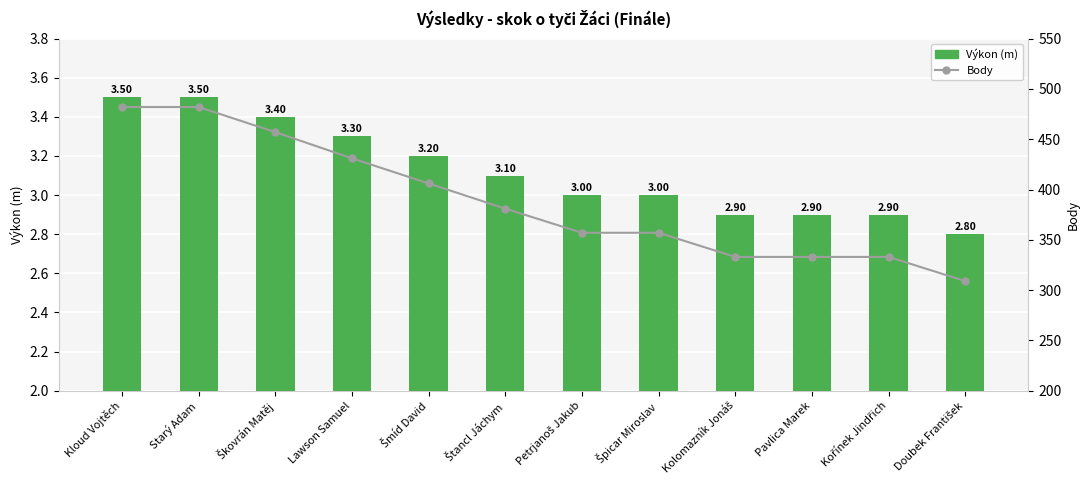

At Škovrán Matěj, list the series in order from largest to smallest.

Body, Výkon (m)